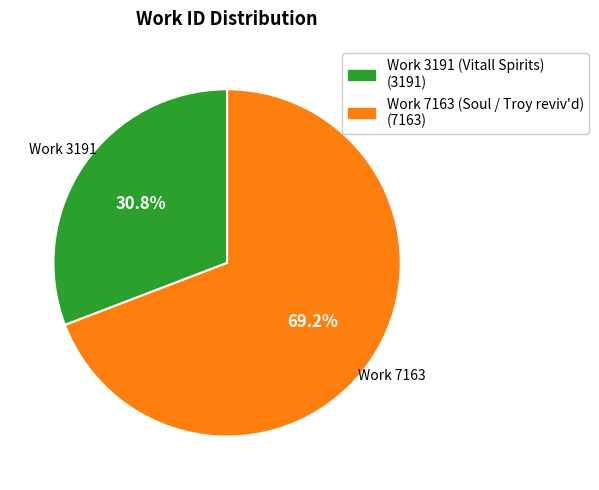

Which has a higher value, Work 3191 (Vitall Spirits) or Work 7163 (Soul / Troy reviv'd)?

Work 7163 (Soul / Troy reviv'd)